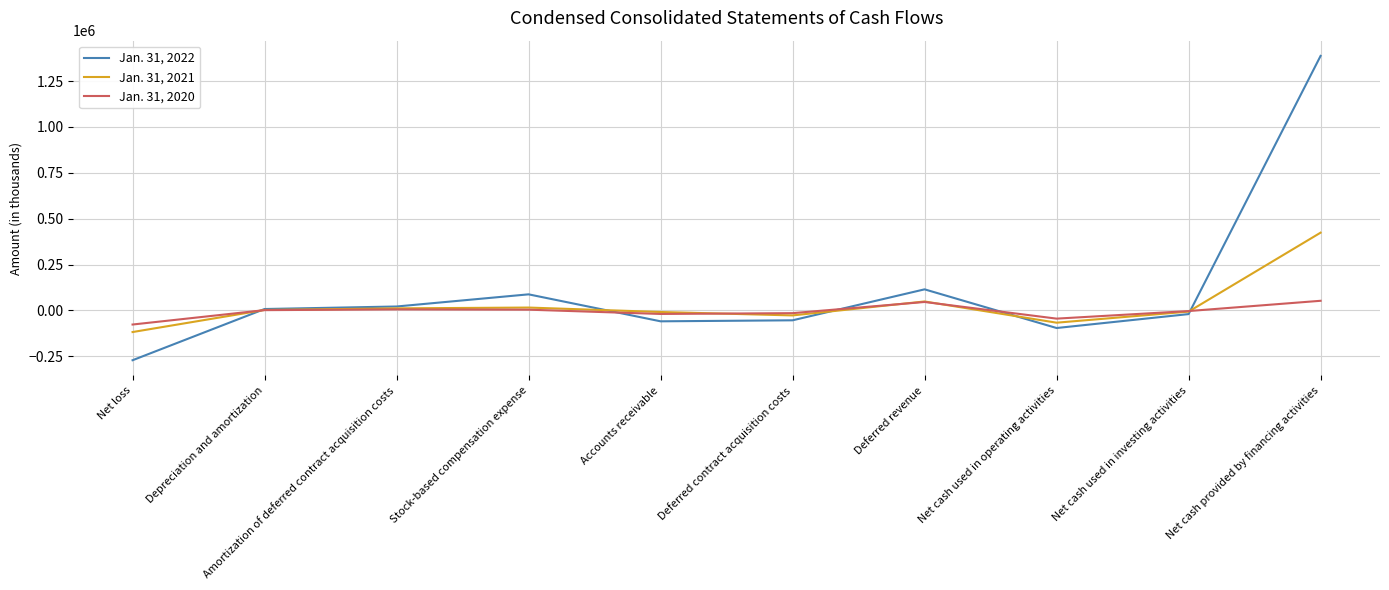

At which label is Jan. 31, 2021 closest to 153202?

Deferred revenue